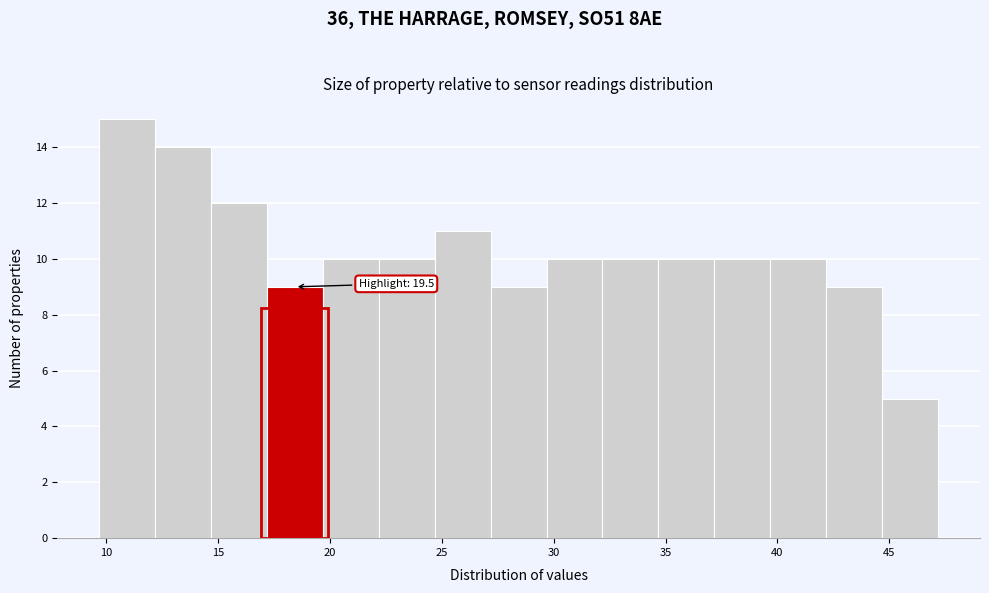

Over which range of the x-axis is the bar tallest?

9.5 to 12.0